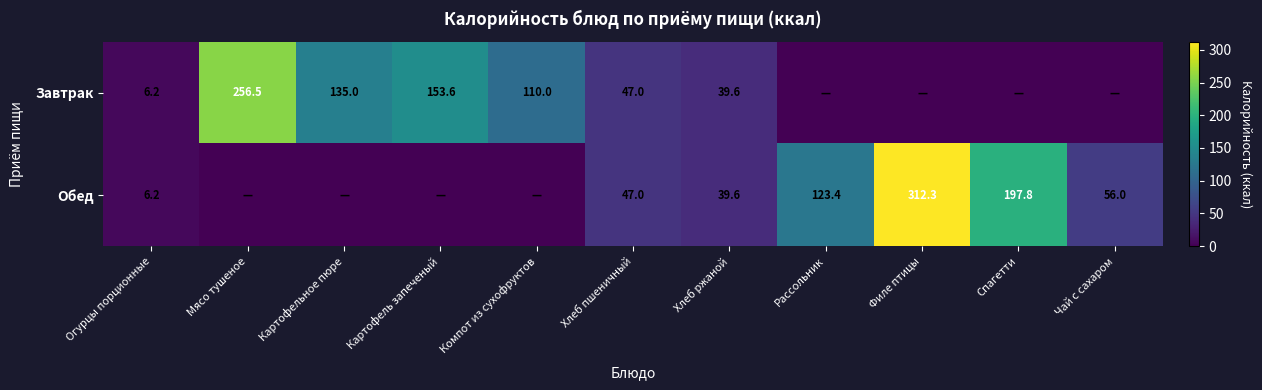

Which category has the highest value across all series?

Филе птицы